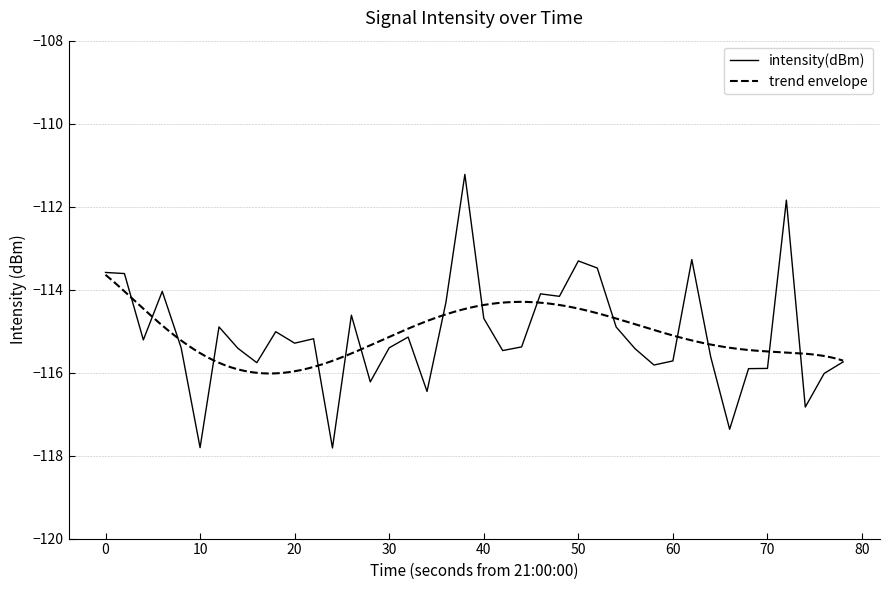

Is it true that intensity(dBm) equals -188.3 at 50?

False